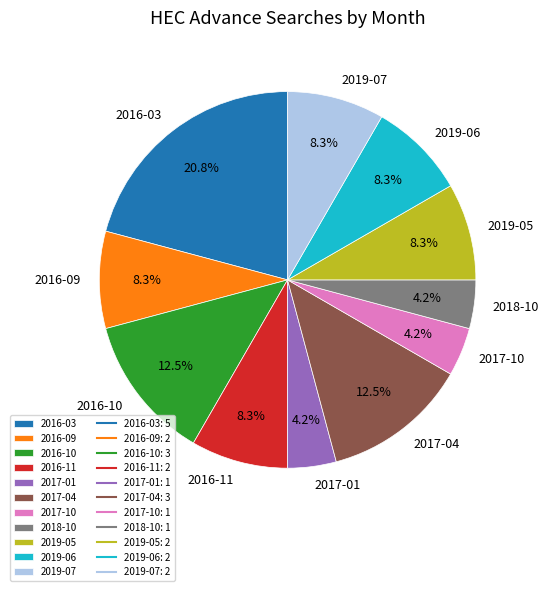

Is there any slice that represents more than half of the pie?

No